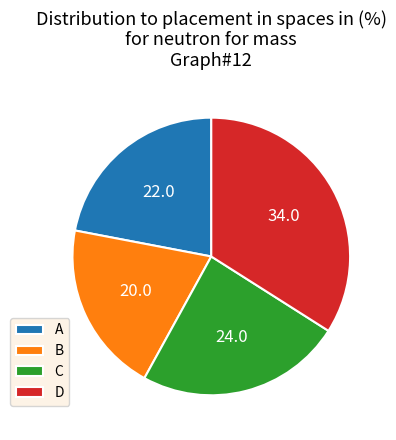

Does any single category account for the majority?

No